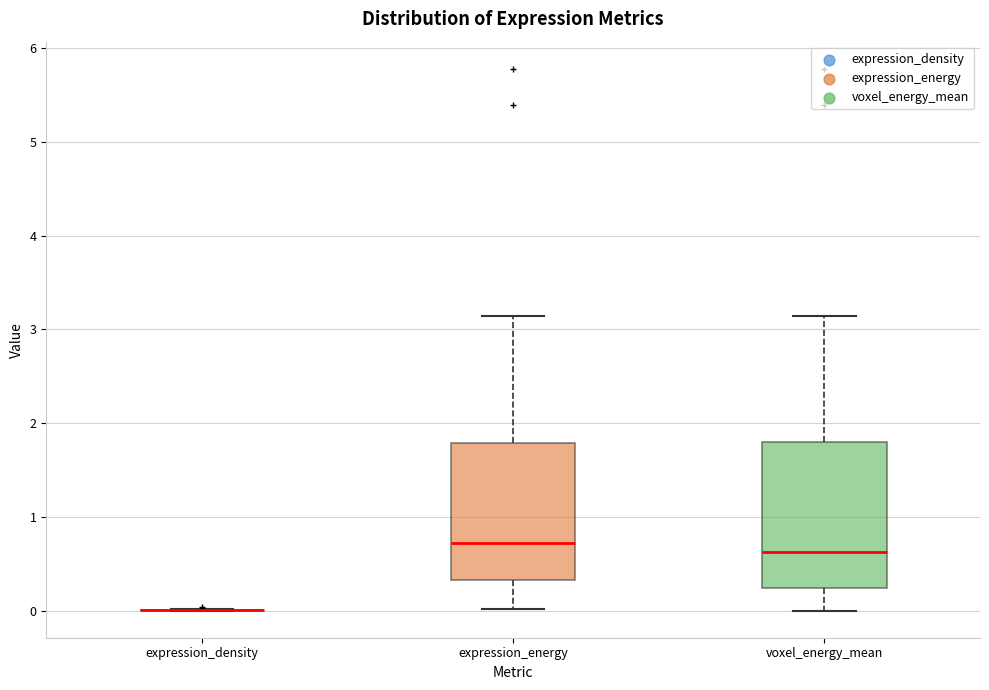

Reading left to right, transcribe this box plot: for each box, give where its median line is, the range the box spans, and where its two whiskers end, as read against the y-axis. The values are not printed on the chart, so give them approximately, as read against the axis.

expression_density: box collapsed to a line at 0.0, whiskers 0.0 to 0.0
expression_energy: median 0.7, box 0.3 to 1.8, whiskers 0.0 to 3.1
voxel_energy_mean: median 0.6, box 0.2 to 1.8, whiskers 0.0 to 3.1